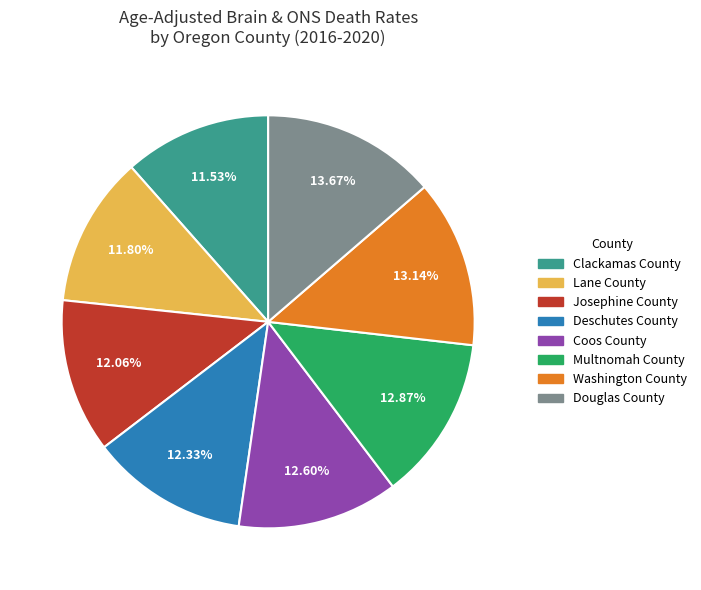

How many segments does this pie chart have?

8